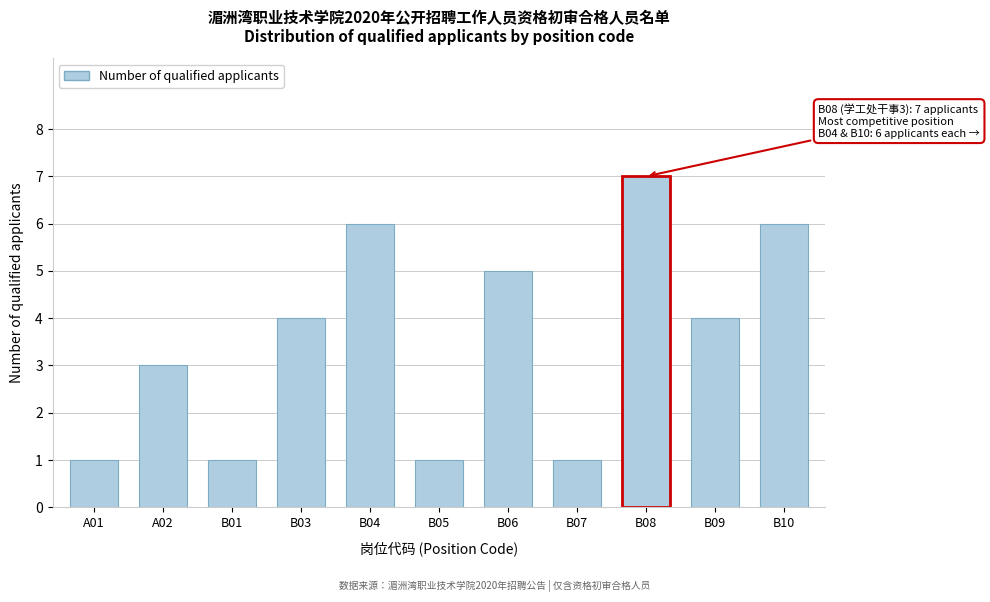

Reading left to right, what are all the values shown in this chart?

A01=1	A02=3	B01=1	B03=4	B04=6	B05=1	B06=5	B07=1	B08=7	B09=4	B10=6